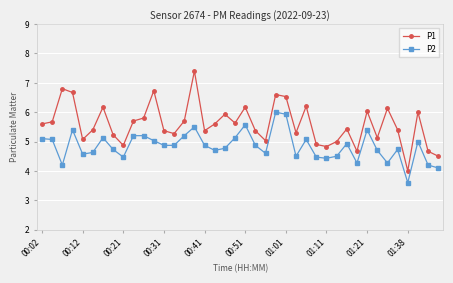

What is the difference between the maximum and minimum values in the P2 series?

2.4